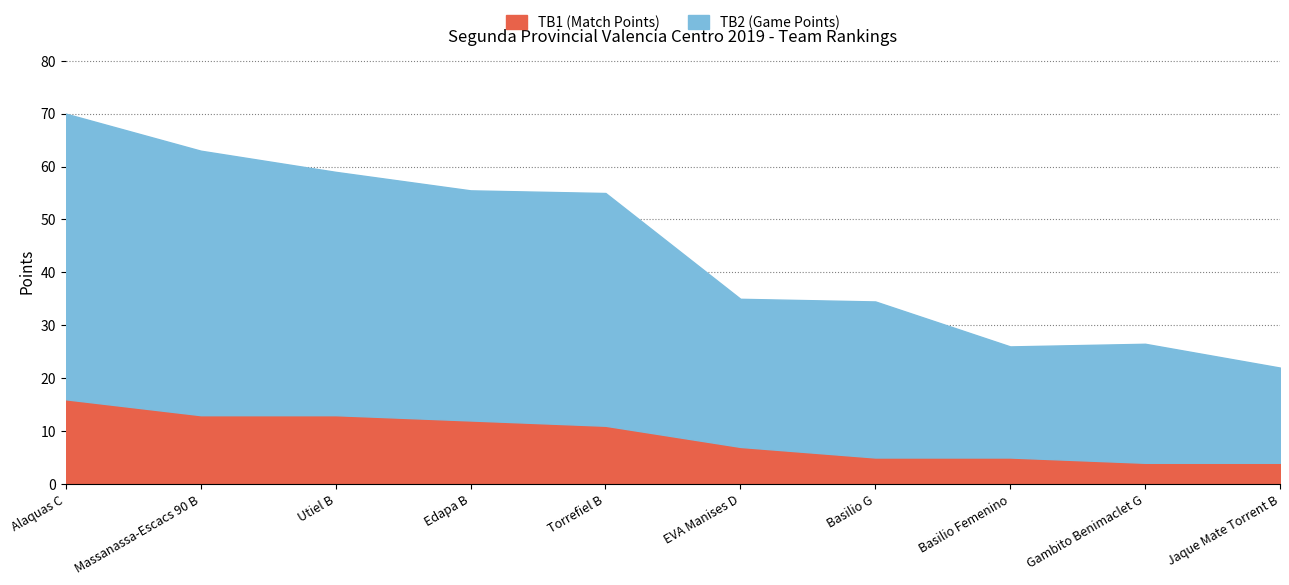

How many distinct data groups are displayed?

3